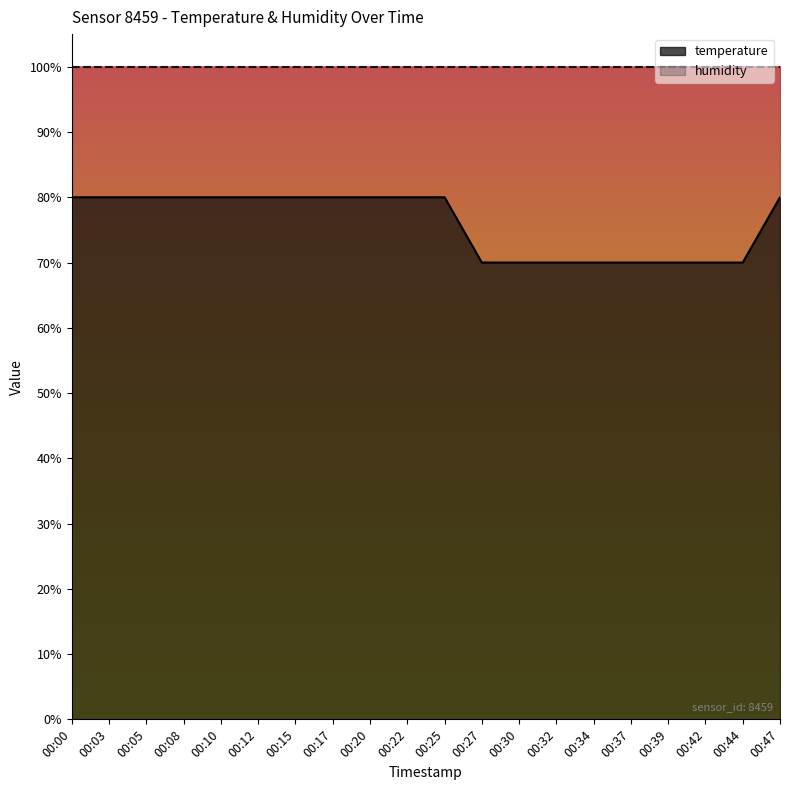

How many distinct data groups are displayed?

2